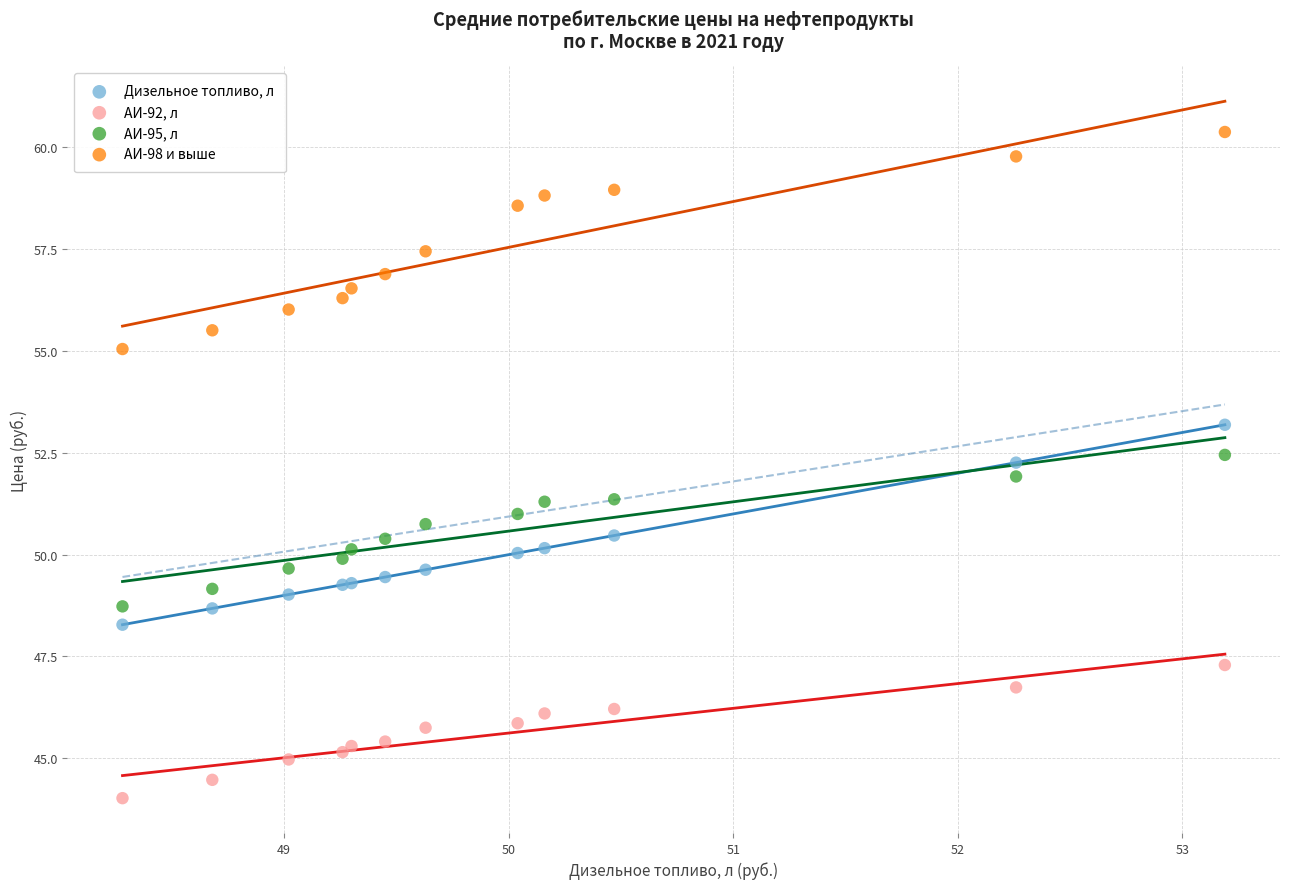

Which series reaches the maximum Y coordinate?

АИ-98 и выше